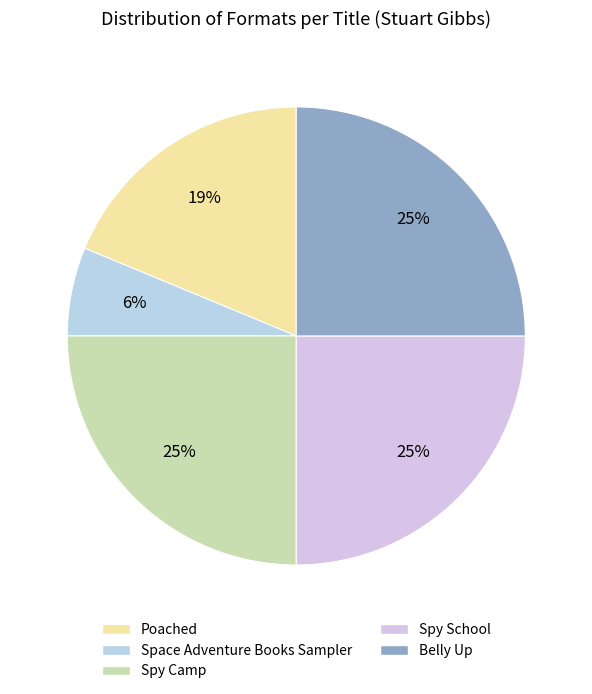

What is the total percentage of Space Adventure Books Sampler and Poached?

25.0%